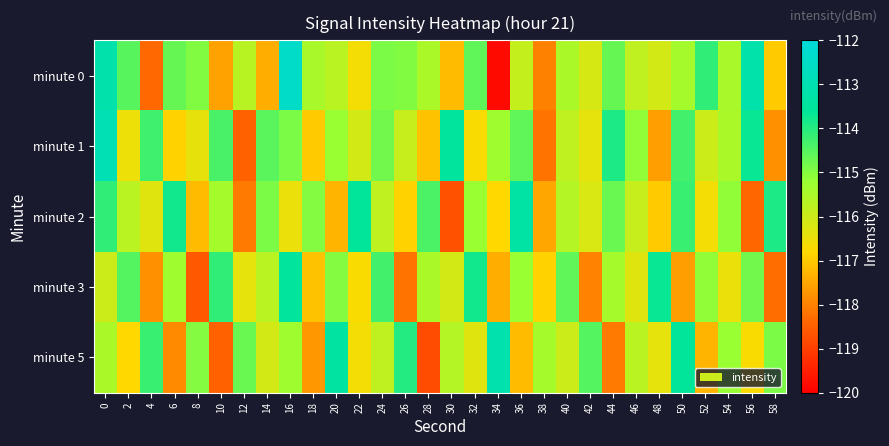

At how many categories does at least one series exceed -115?

26